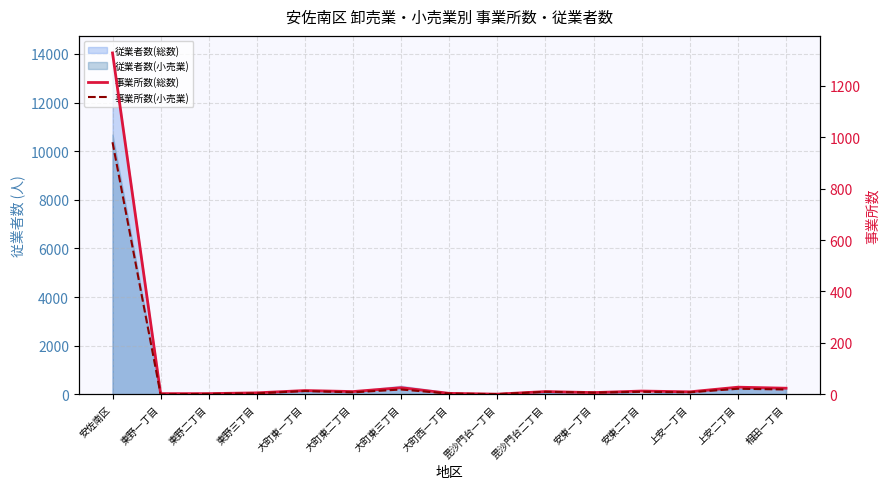

At how many categories does at least one series exceed 530?

1